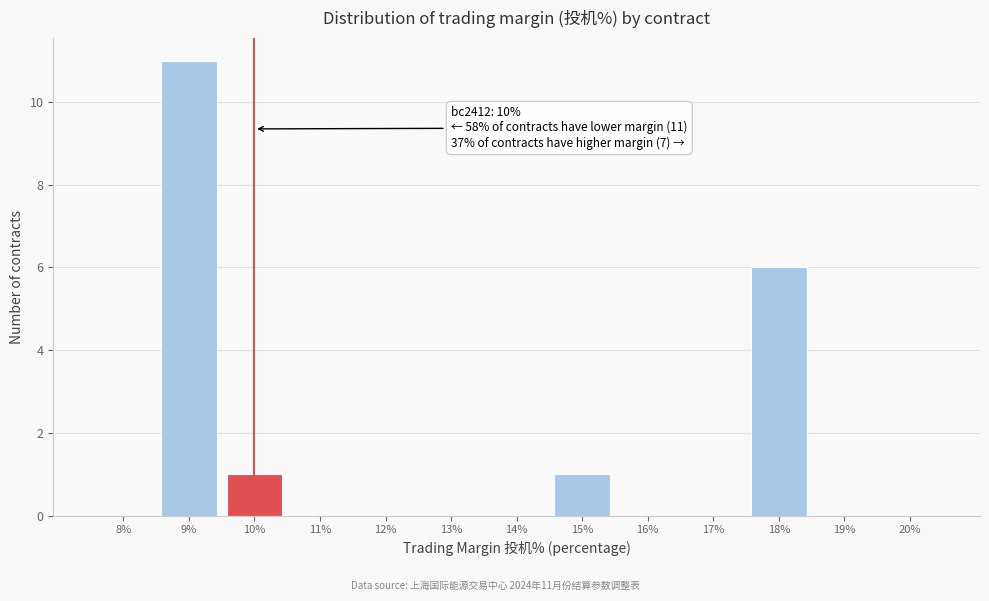

Reading right to left, what are all the values shown in this chart?

20%=0	19%=0	18%=6	17%=0	16%=0	15%=1	14%=0	13%=0	12%=0	11%=0	10%=1	9%=11	8%=0